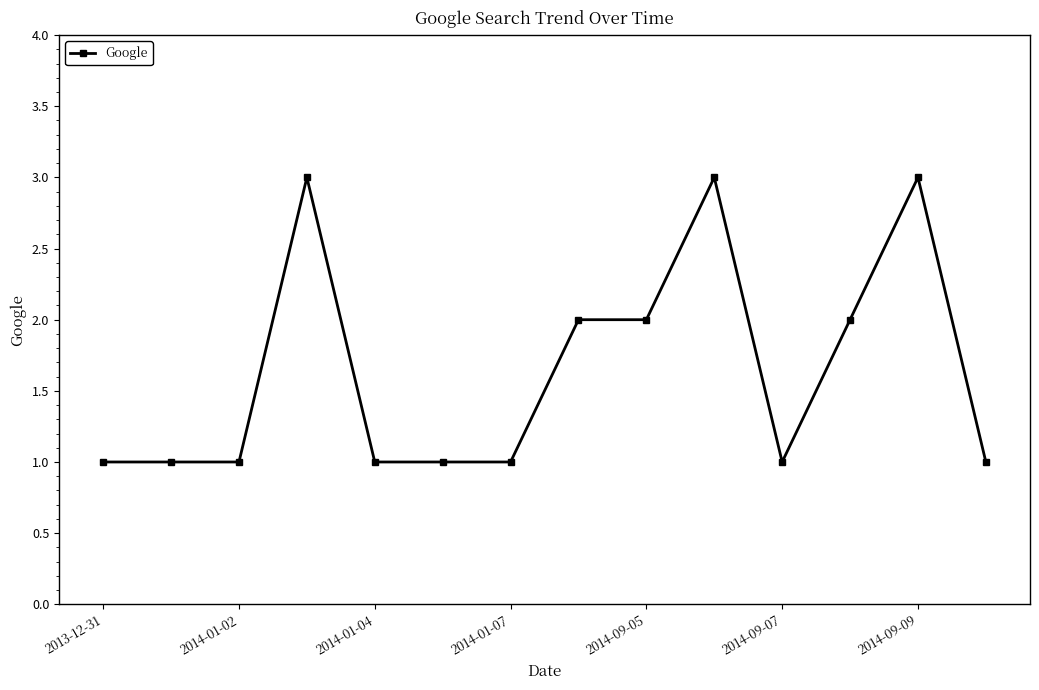

Reading left to right, extract all data points from this chart.

1	1	1	3	1	1	1	2	2	3	1	2	3	1